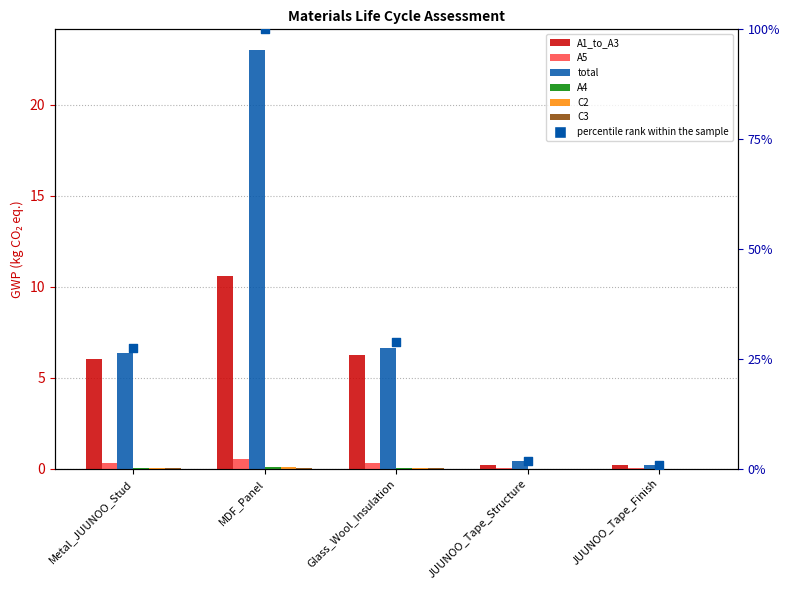

Which series contains the highest Y value?

total